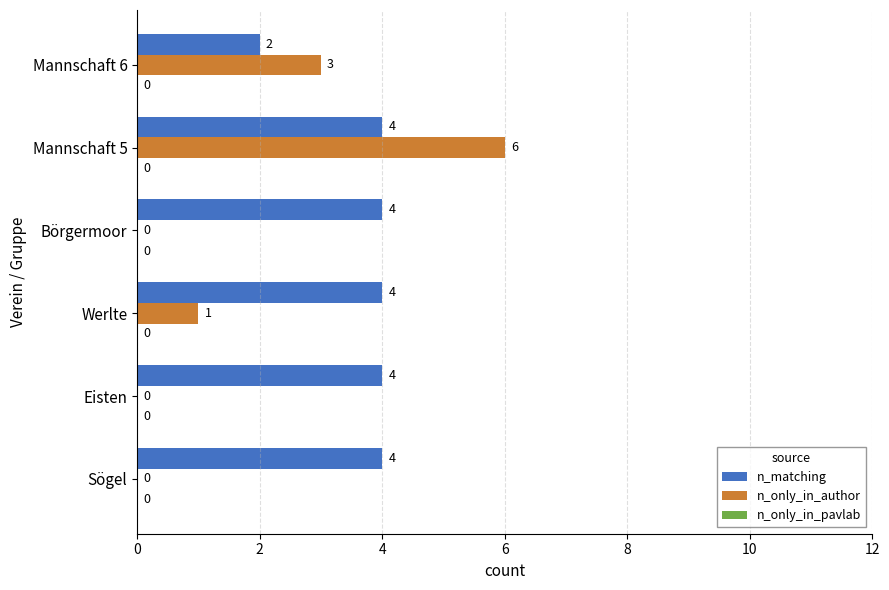

Where is n_only_in_author nearest to the value 3?

Mannschaft 6